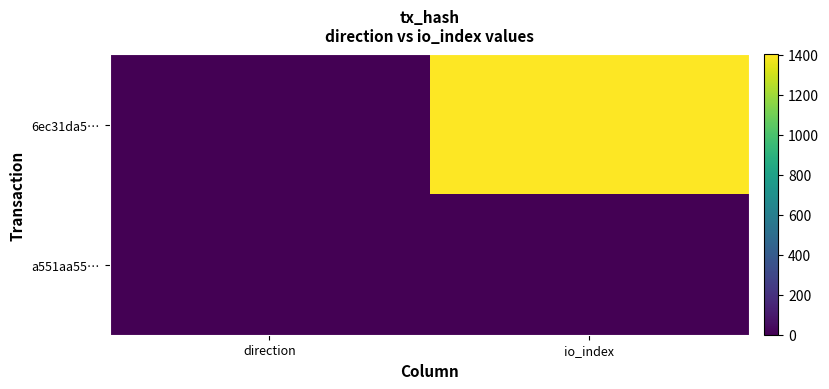

What is the smallest value displayed?

-1